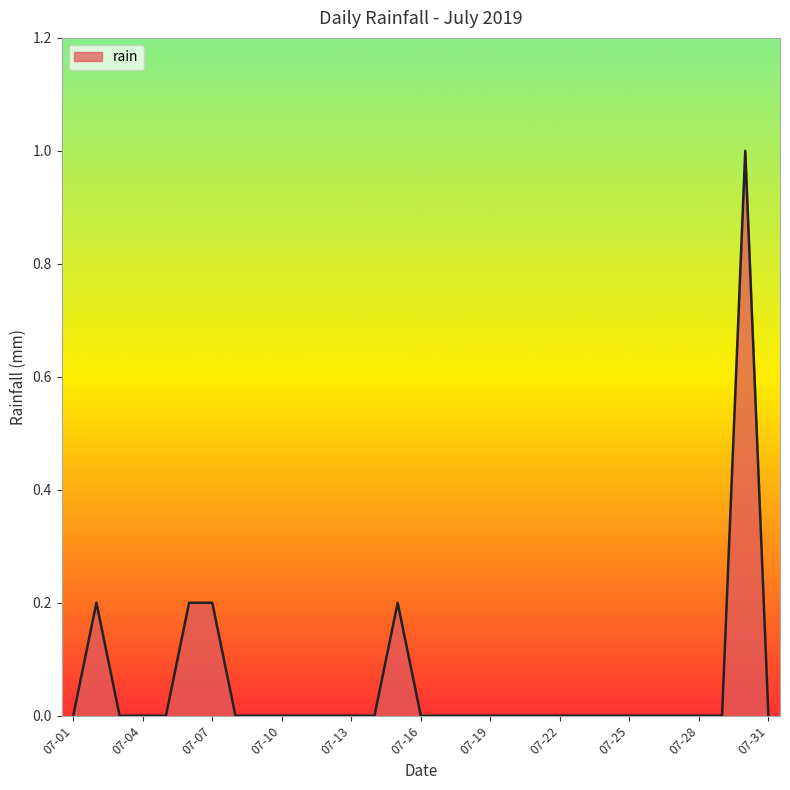

Is it true that the value at 07-13 is 0.4?

False